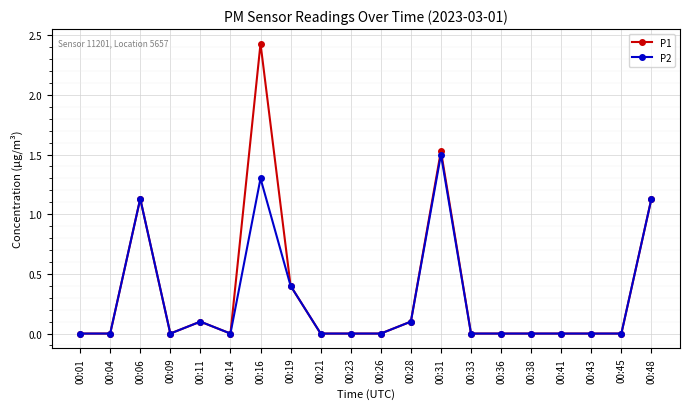

List the series in order of their overall mean, highest first.

P1, P2